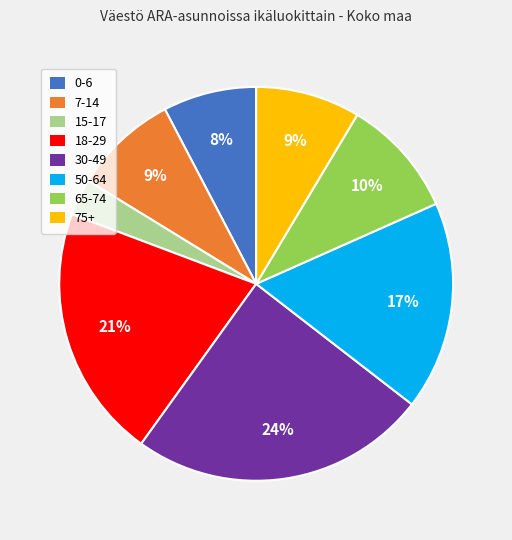

Which has a higher value, 7-14 or 18-29?

18-29